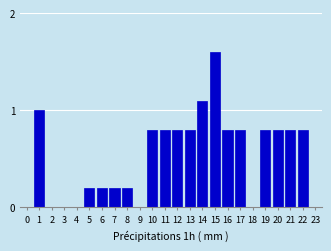

Reading left to right, extract all data points from this chart.

0=0.0	1=1.0	2=0.0	3=0.0	4=0.0	5=0.2	6=0.2	7=0.2	8=0.2	9=0.0	10=0.8	11=0.8	12=0.8	13=0.8	14=1.1	15=1.6	16=0.8	17=0.8	18=0.0	19=0.8	20=0.8	21=0.8	22=0.8	23=0.0